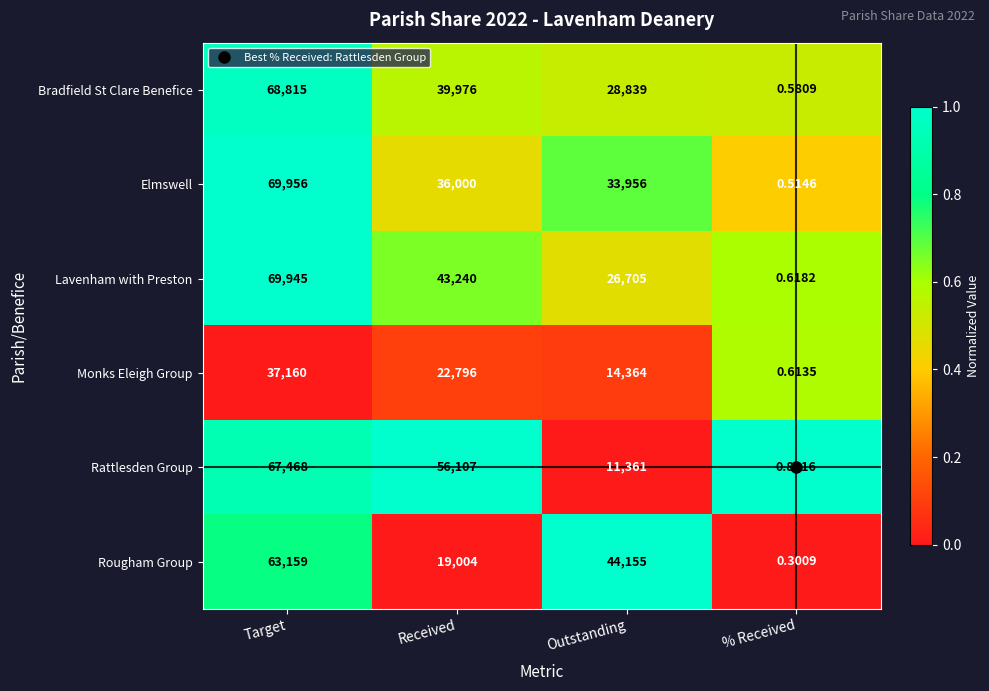

At how many categories does at least one series exceed 0?

4